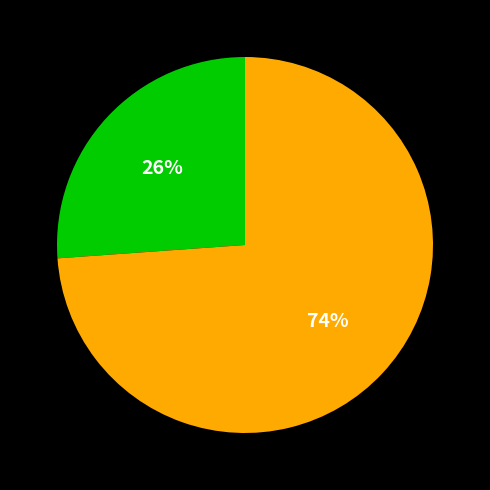

To the nearest percent, what is the average slice percentage?

50%